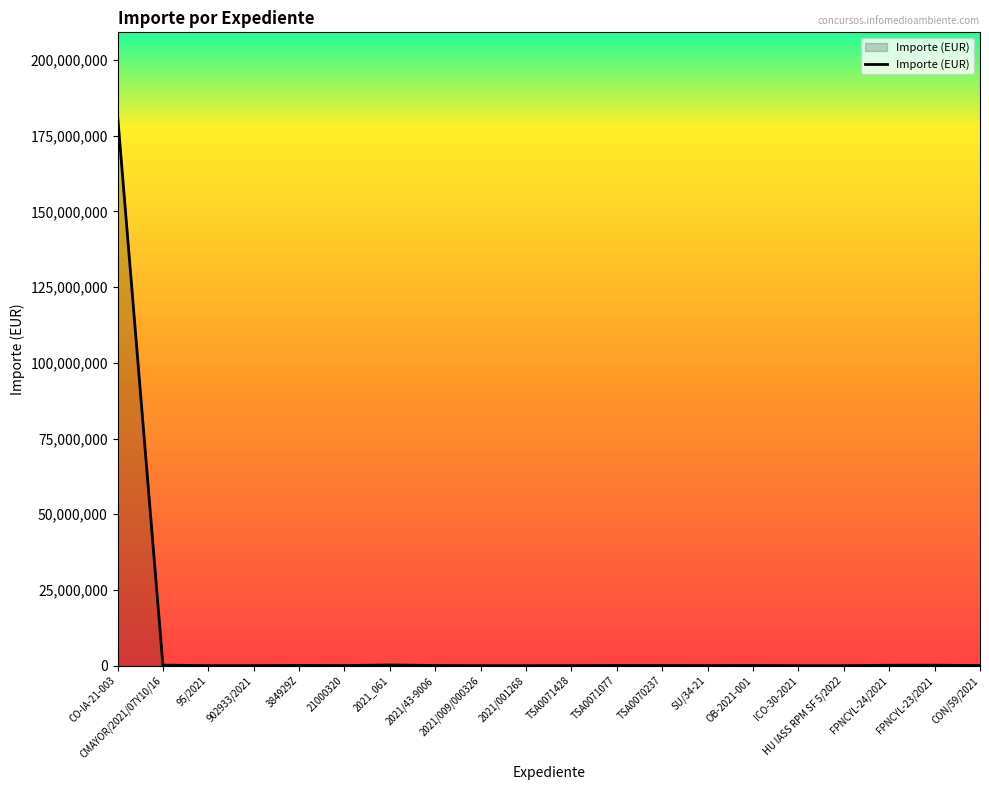

What is the greatest value displayed?

181886650.0